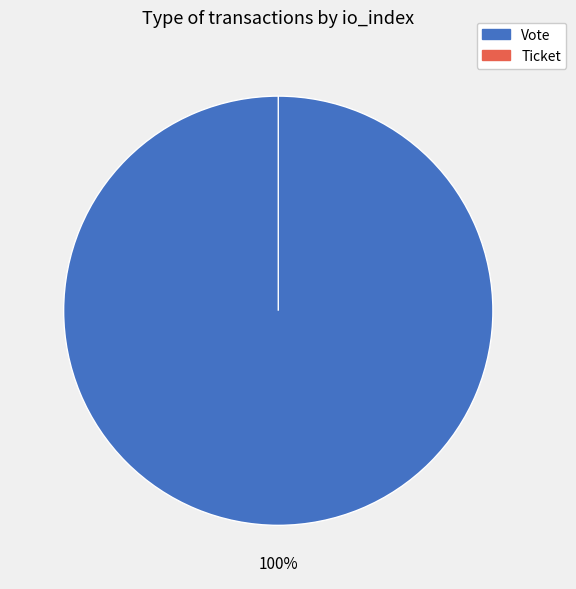

How much of the chart is everything except Ticket?

100.0%